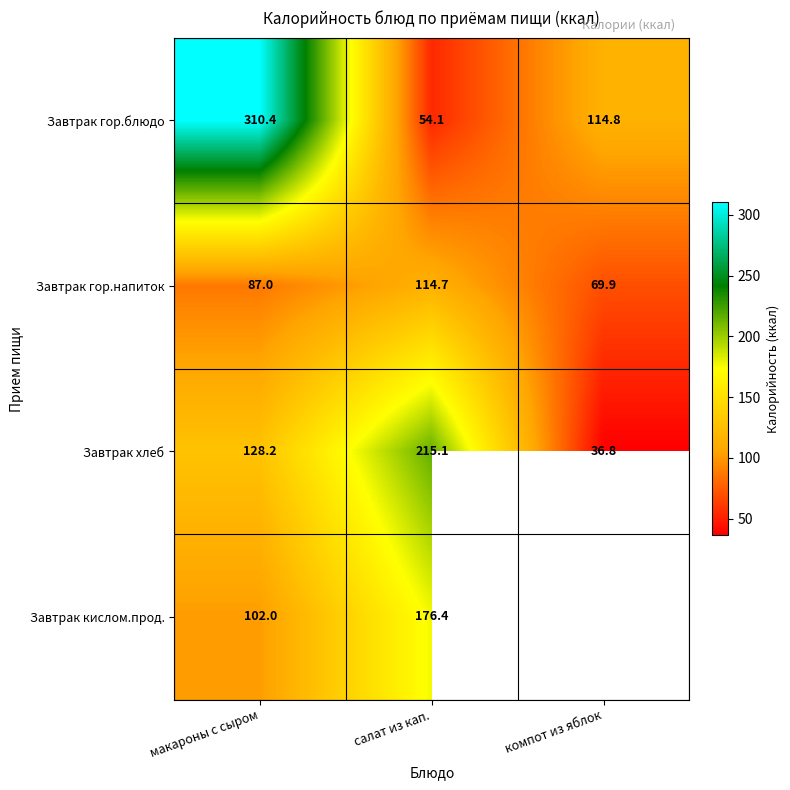

At which label does Завтрак хлеб reach its minimum?

компот из яблок